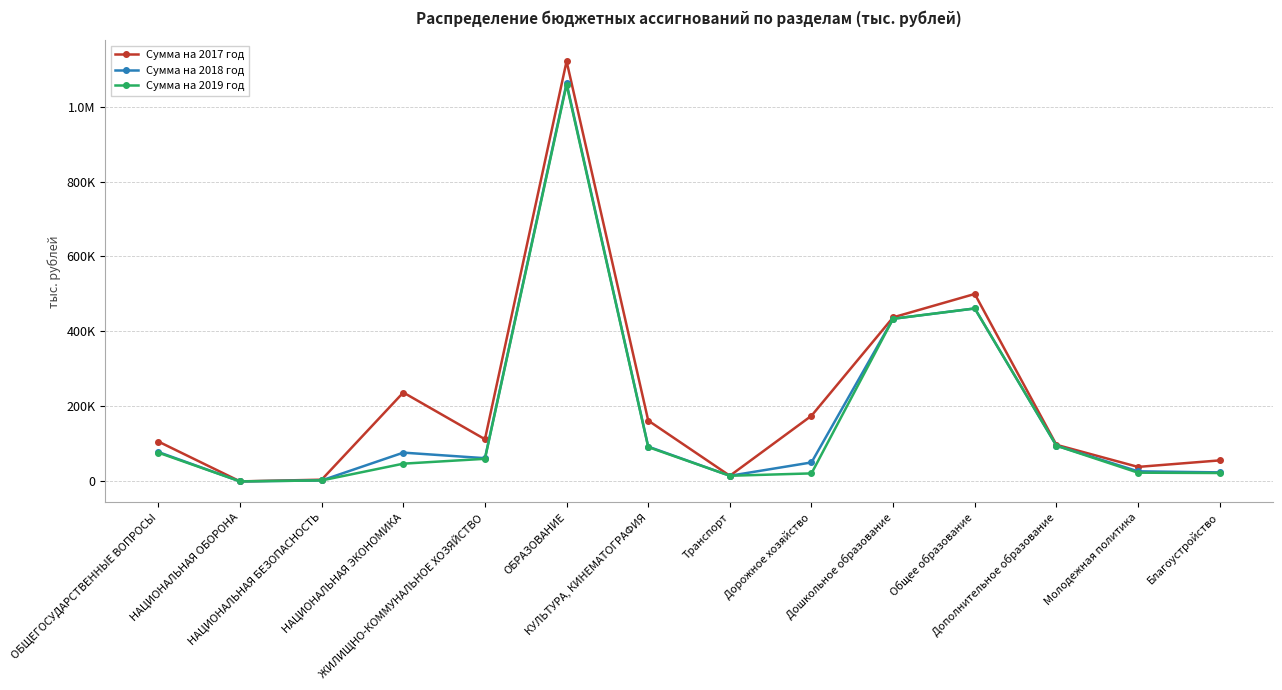

Is this an area chart (filled region under the line)?

No